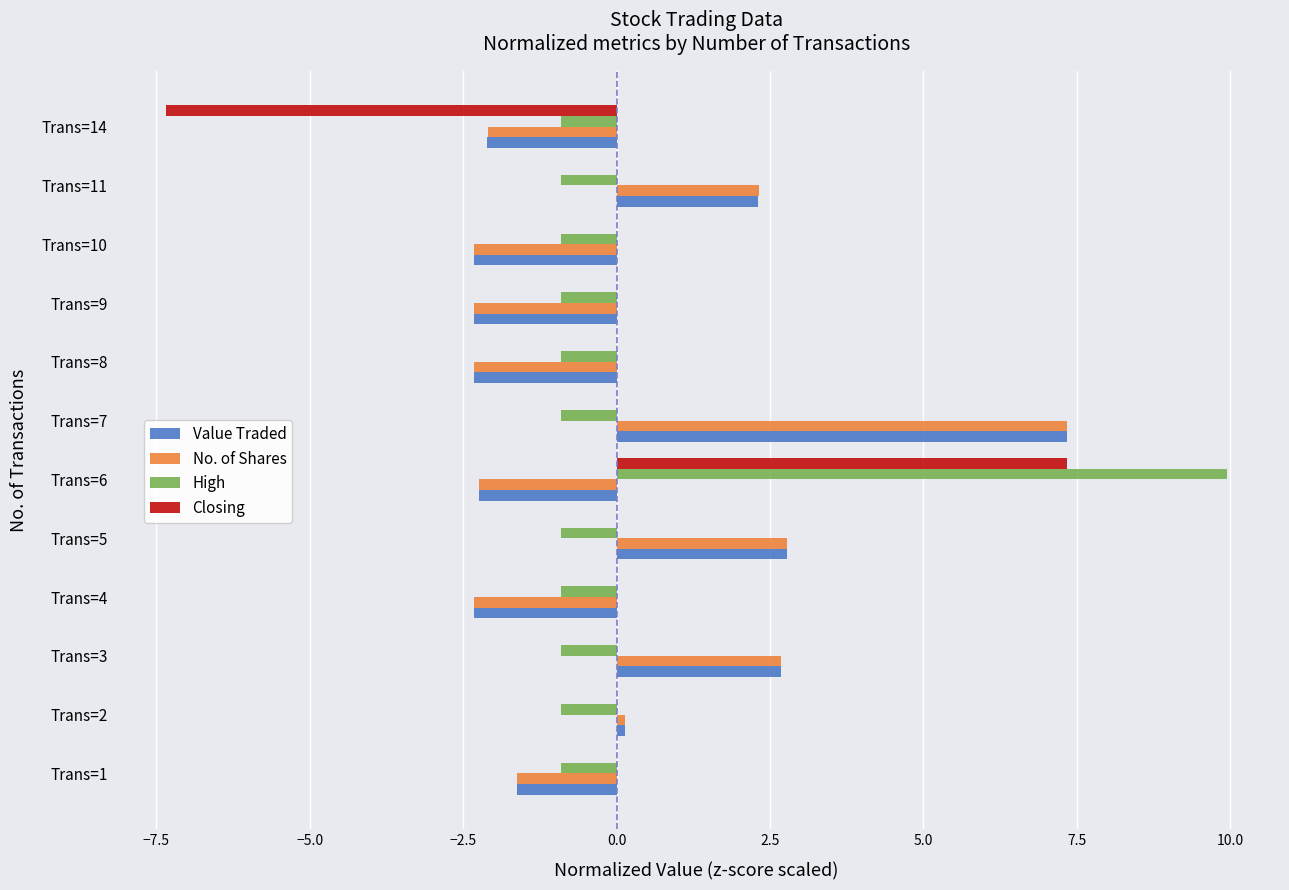

The value of High at Trans=6 is 9.9. True or false?

True